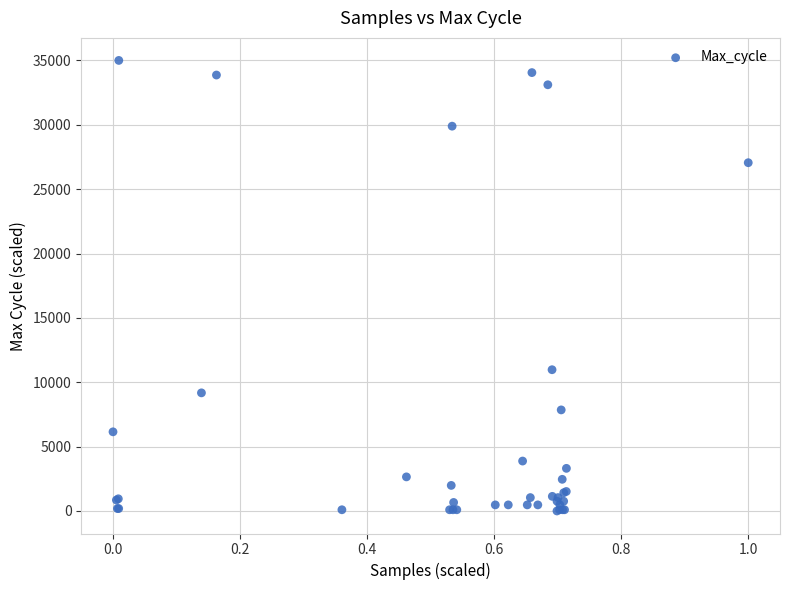

What Y value in the scatter plot is closest to 17499?

10973.0